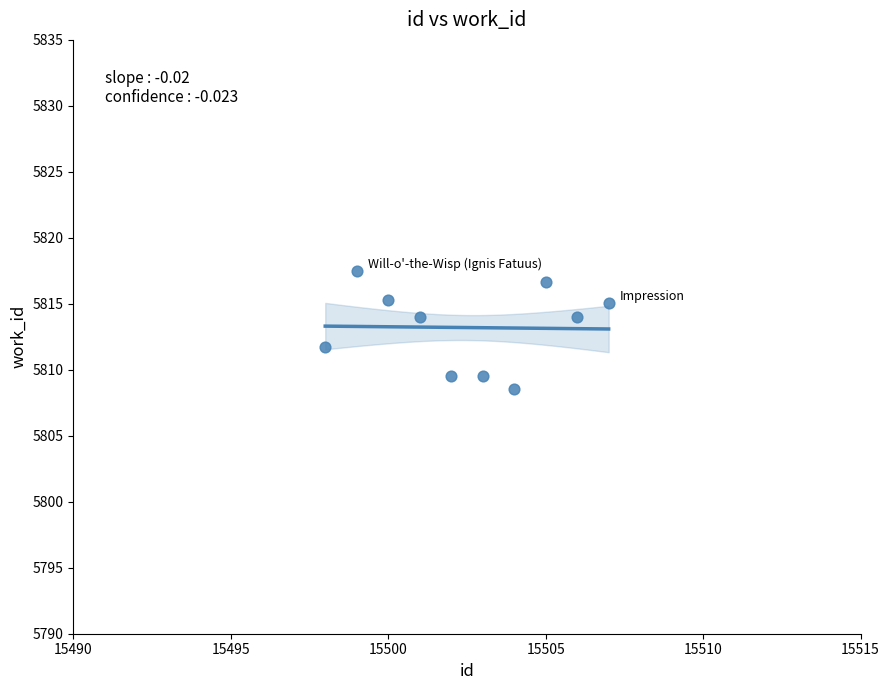

What is the average X value?

15502.5